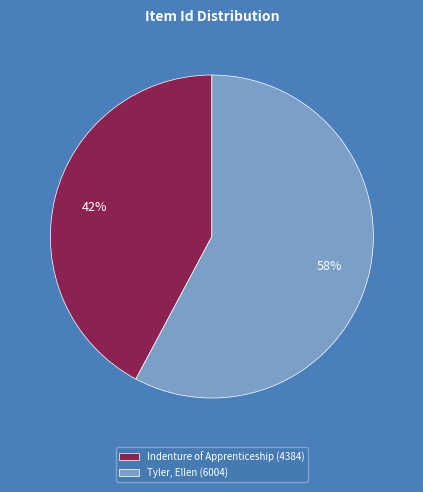

Count the number of slices in the pie.

2